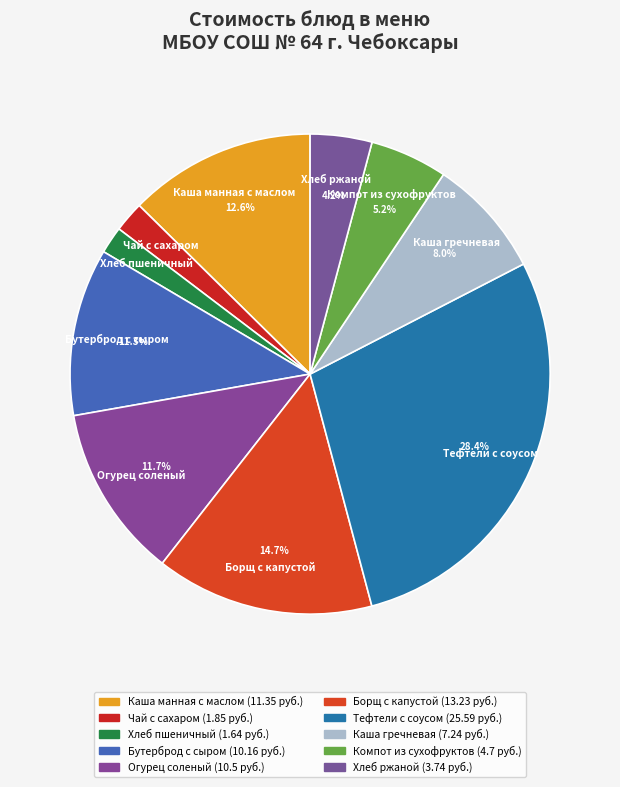

How many slices are in this pie chart?

10